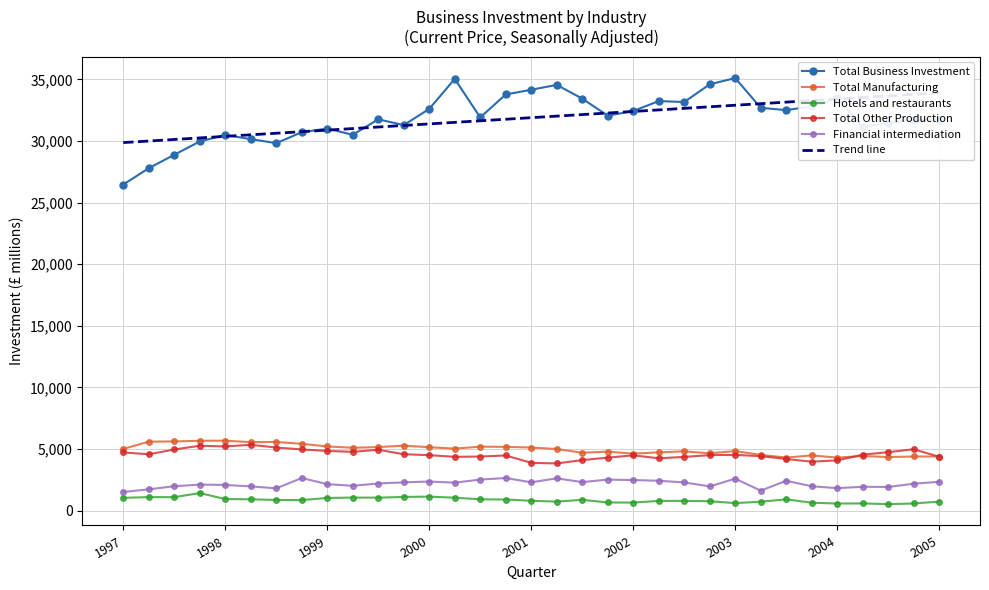

How many times do Total Manufacturing and Total Other Production cross each other?

2